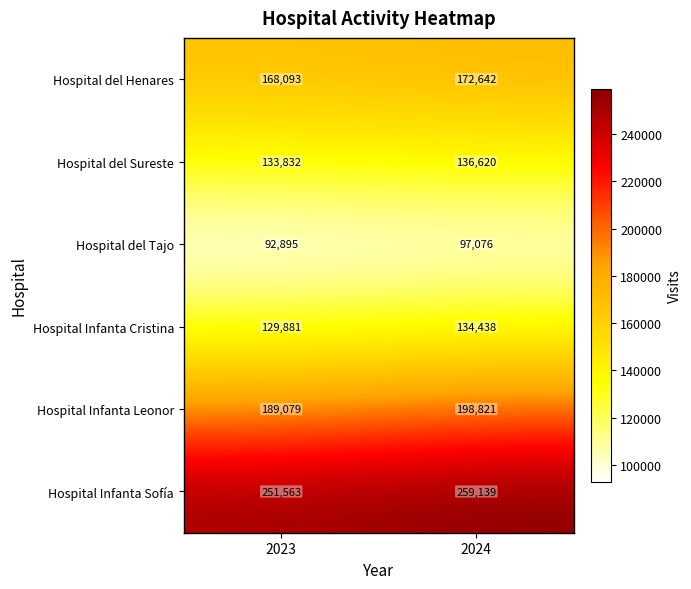

At which label is Hospital Infanta Leonor closest to 193950?

2023